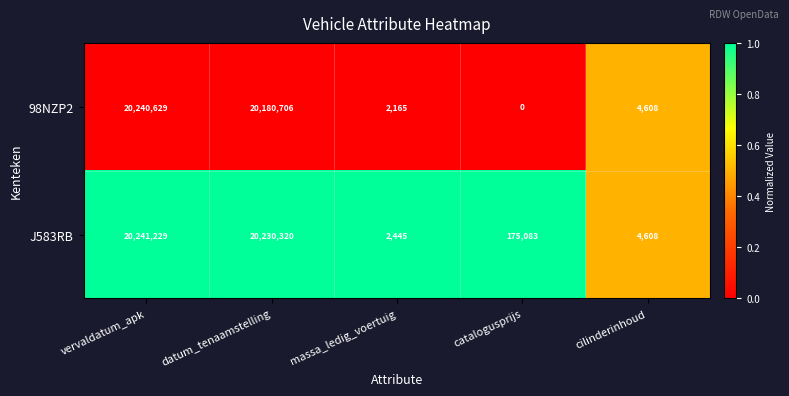

What is the total value across all series at cilinderinhoud?

9216